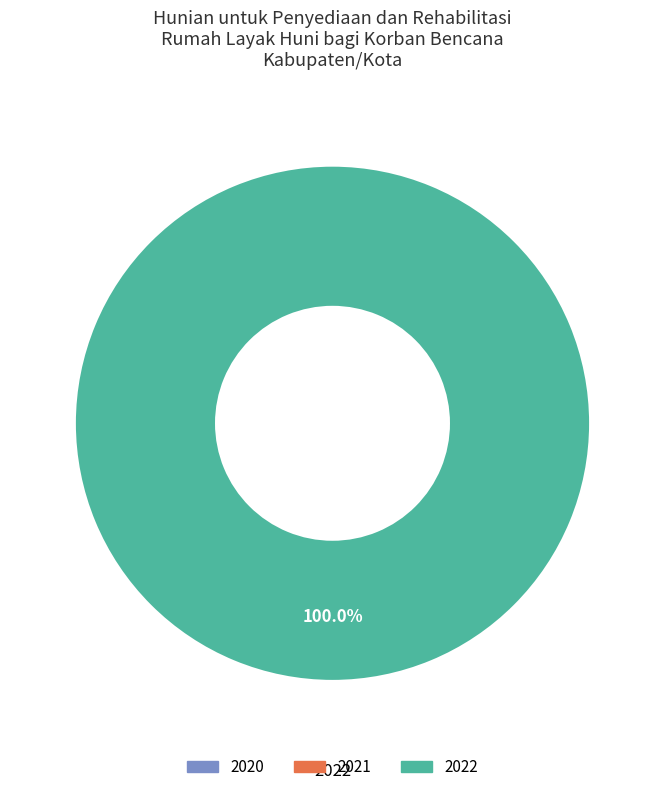

To the nearest percent, what is the difference between the largest and smallest slice percentages?

100%